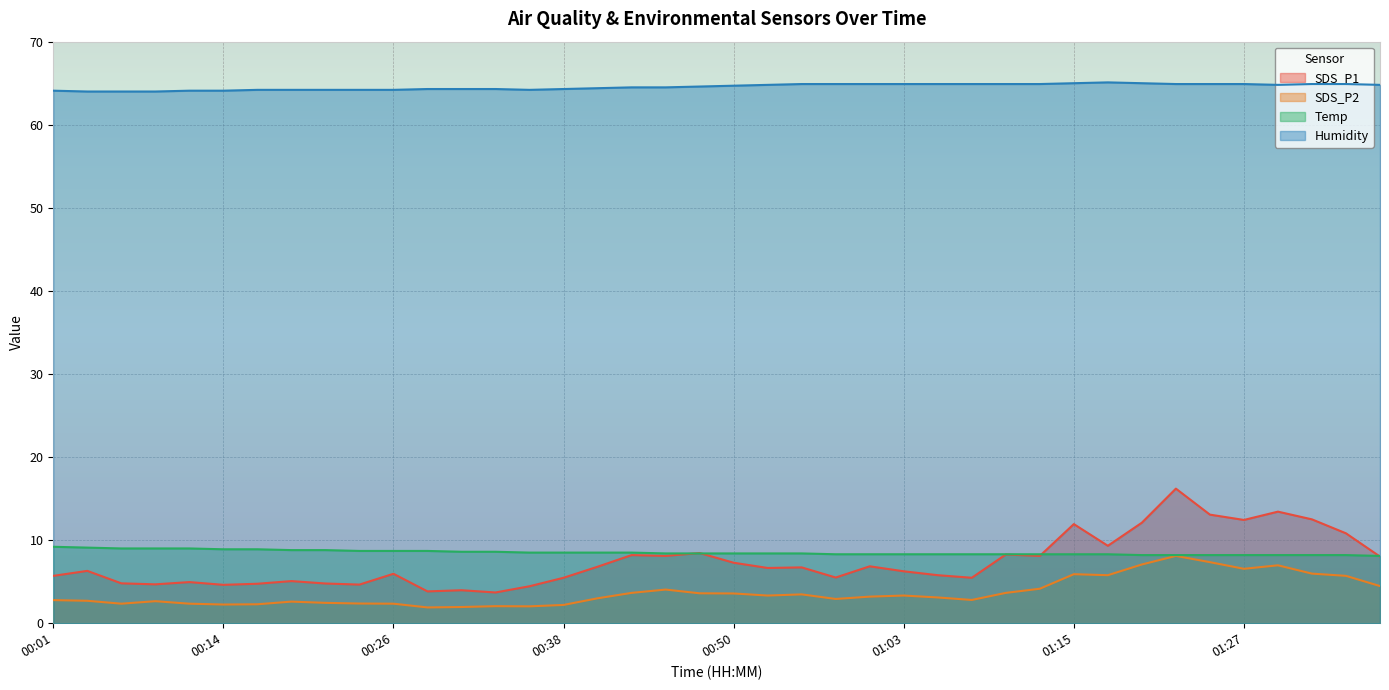

What is the highest value of the SDS_P2 series?

8.1